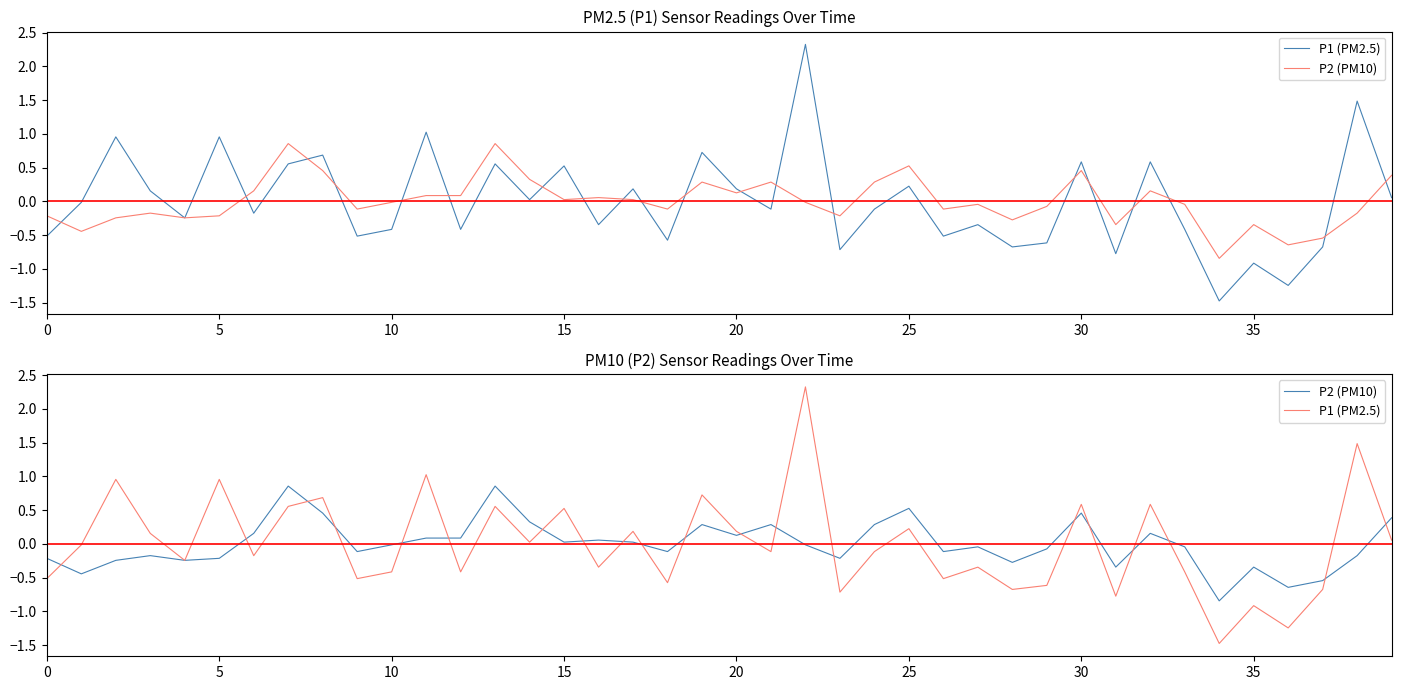

What value does the P1 (PM2.5) series have at 30?

0.6